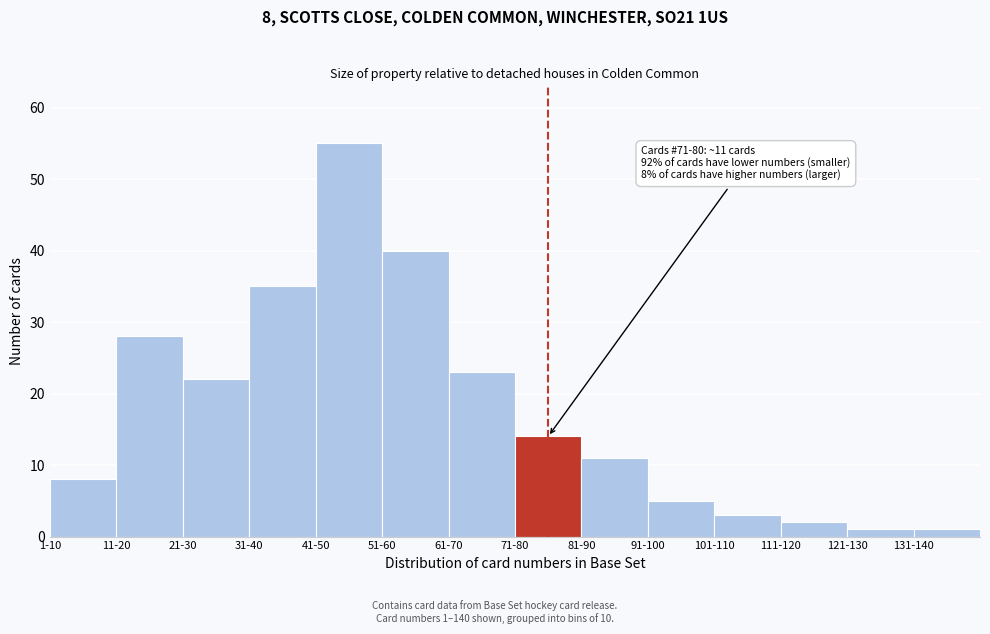

Reading right to left, list all the values displayed in this chart.

1	1	2	3	5	11	14	23	40	55	35	22	28	8